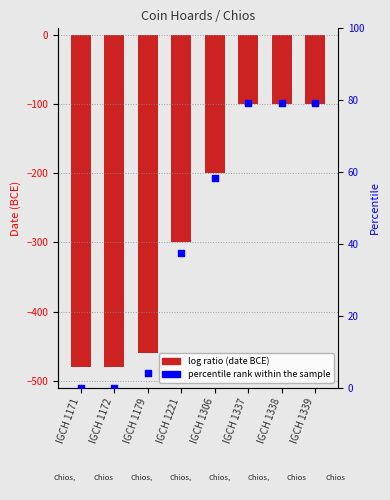

At which category is the sum across all series the highest?

IGCH 1337